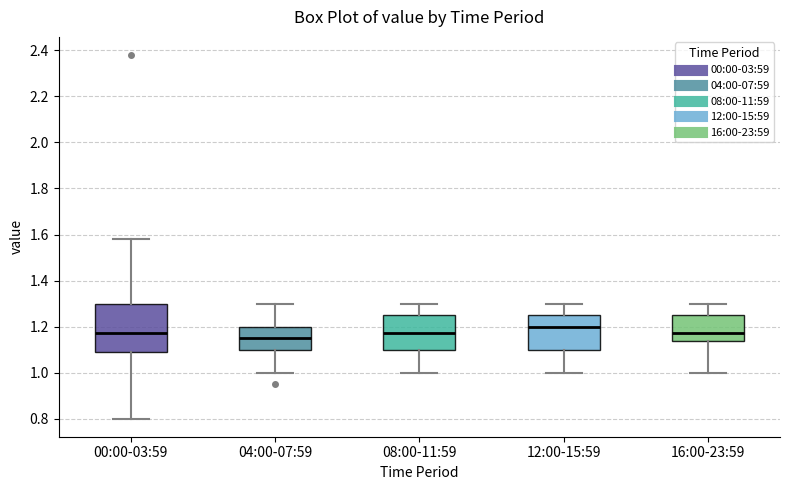

Which box's median line is the highest?

12:00-15:59